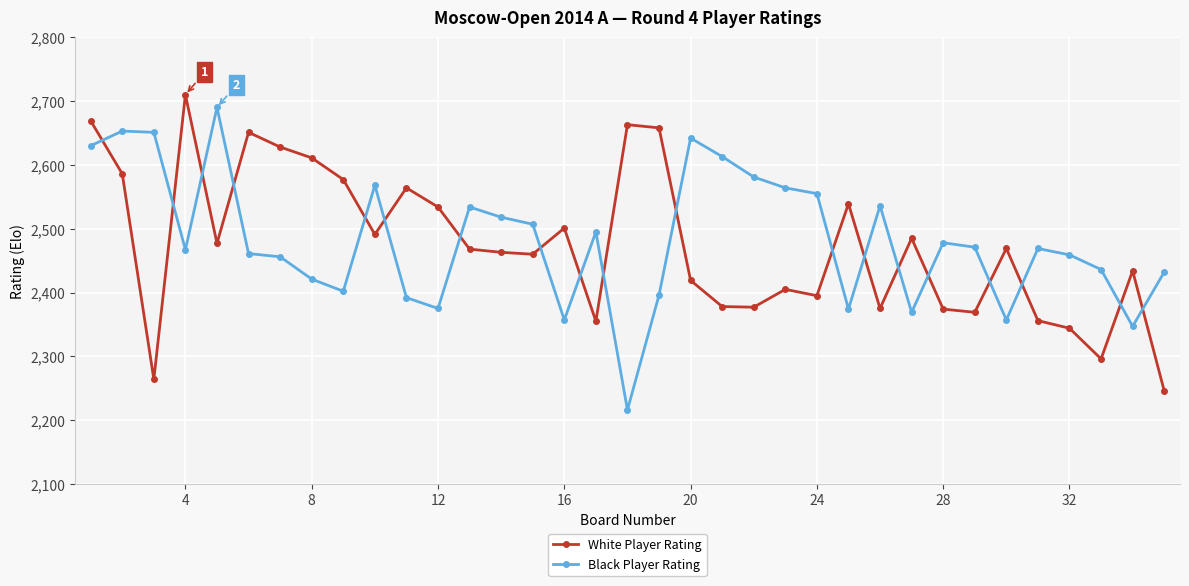

How many times do White Player Rating and Black Player Rating cross each other?

19